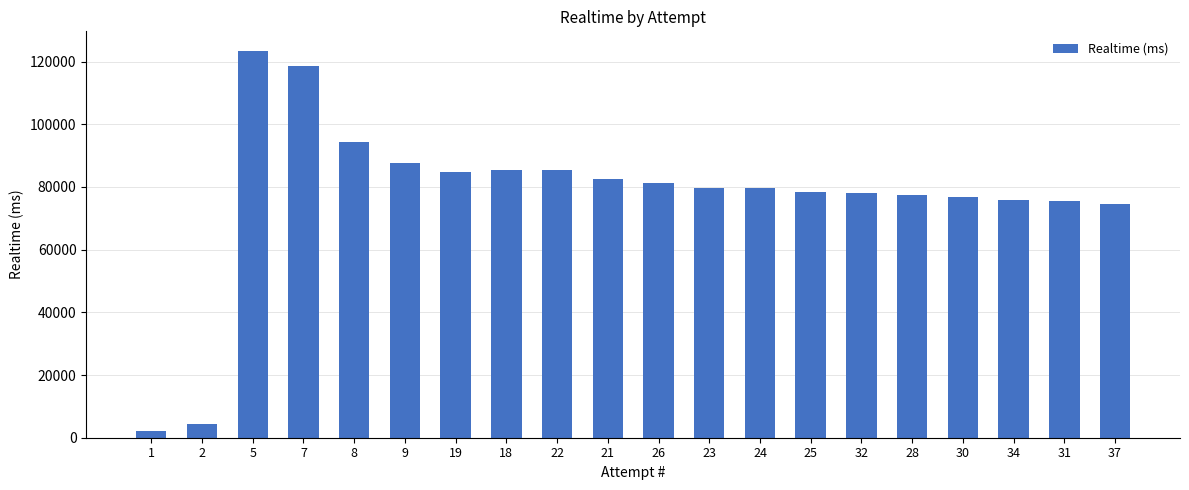

What is the label of the 14th bar from the left?

25